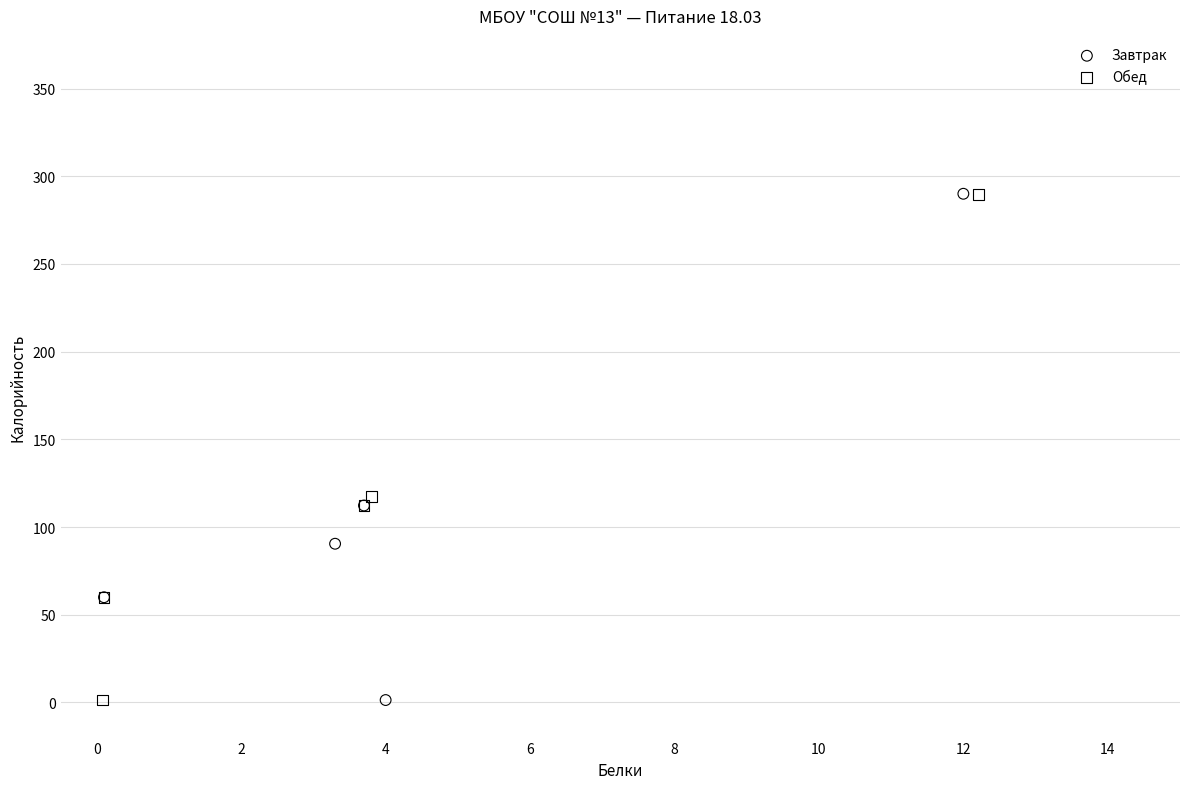

What are all the series names shown in the legend?

Завтрак, Обед